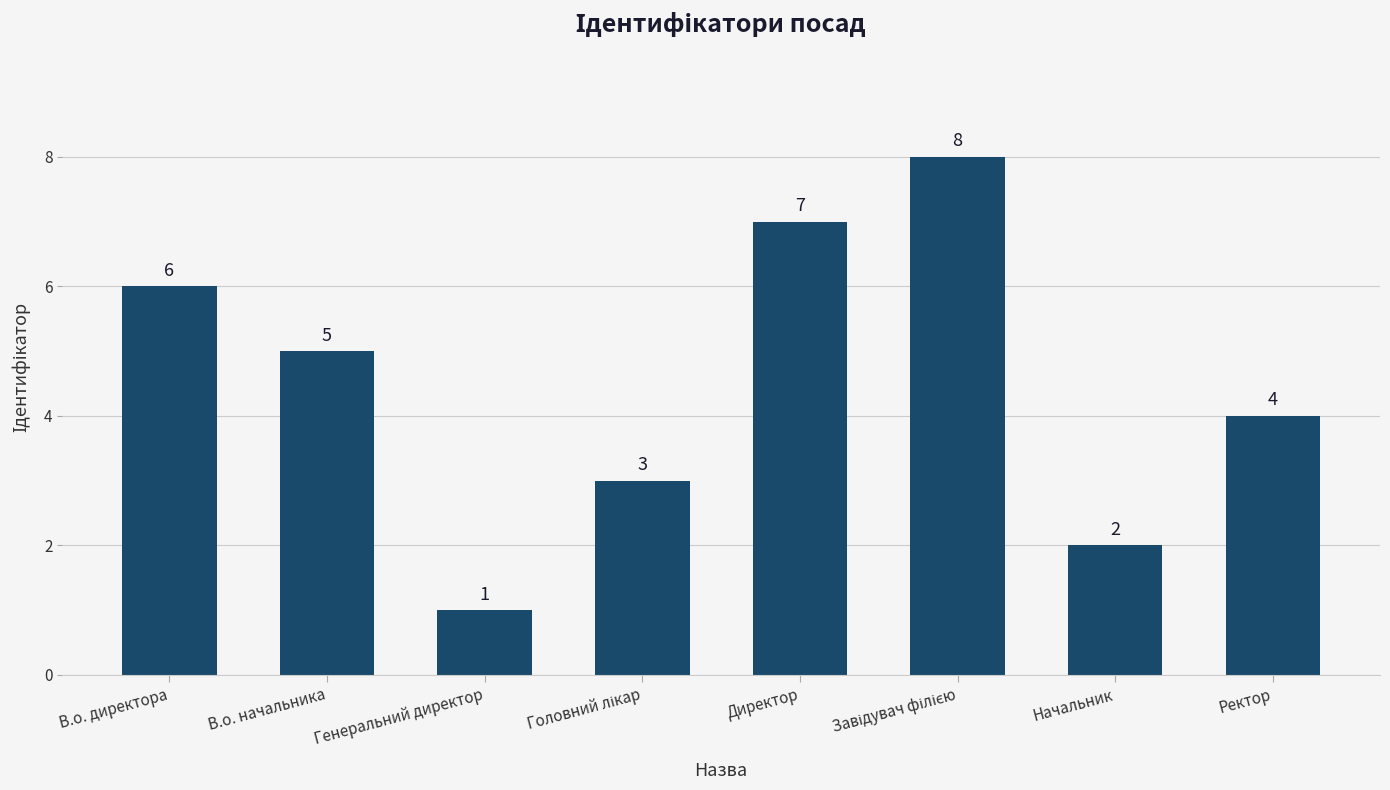

What is the minimum value shown in the chart?

1